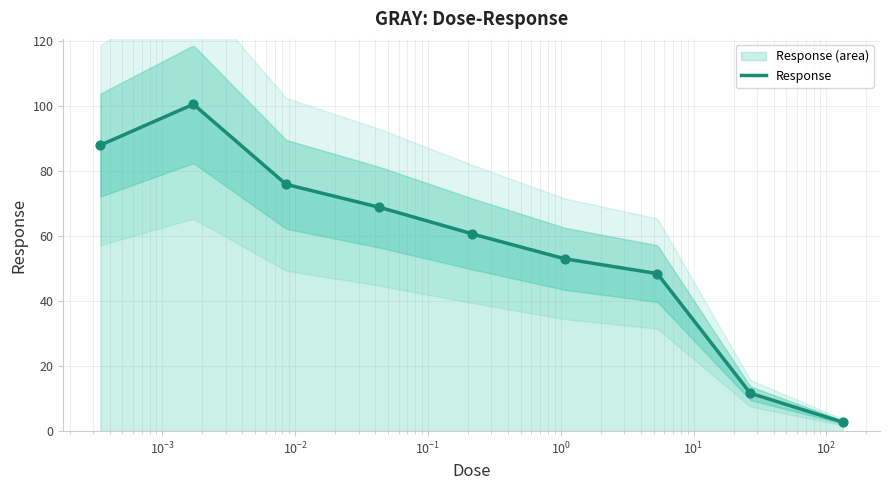

What is the change in value from 1.07 to 26.7?

-41.3